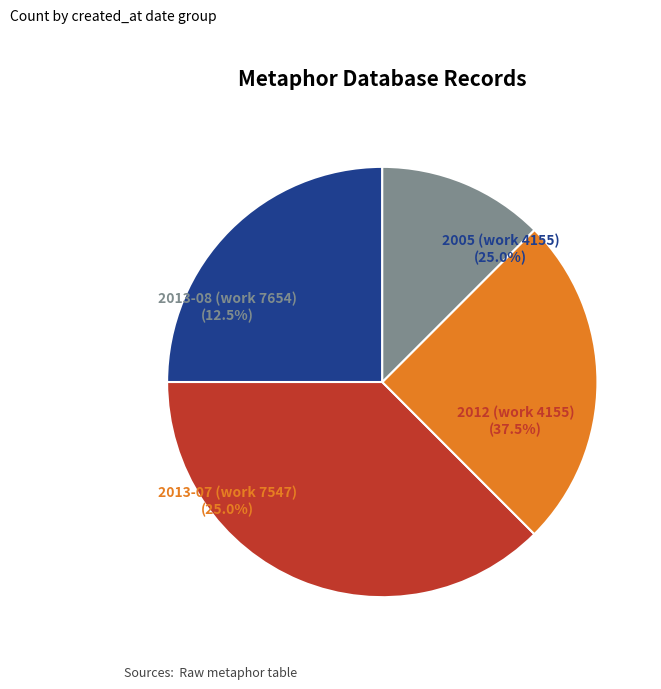

Which category has the smallest portion of the pie?

2013-08 (work 7654)